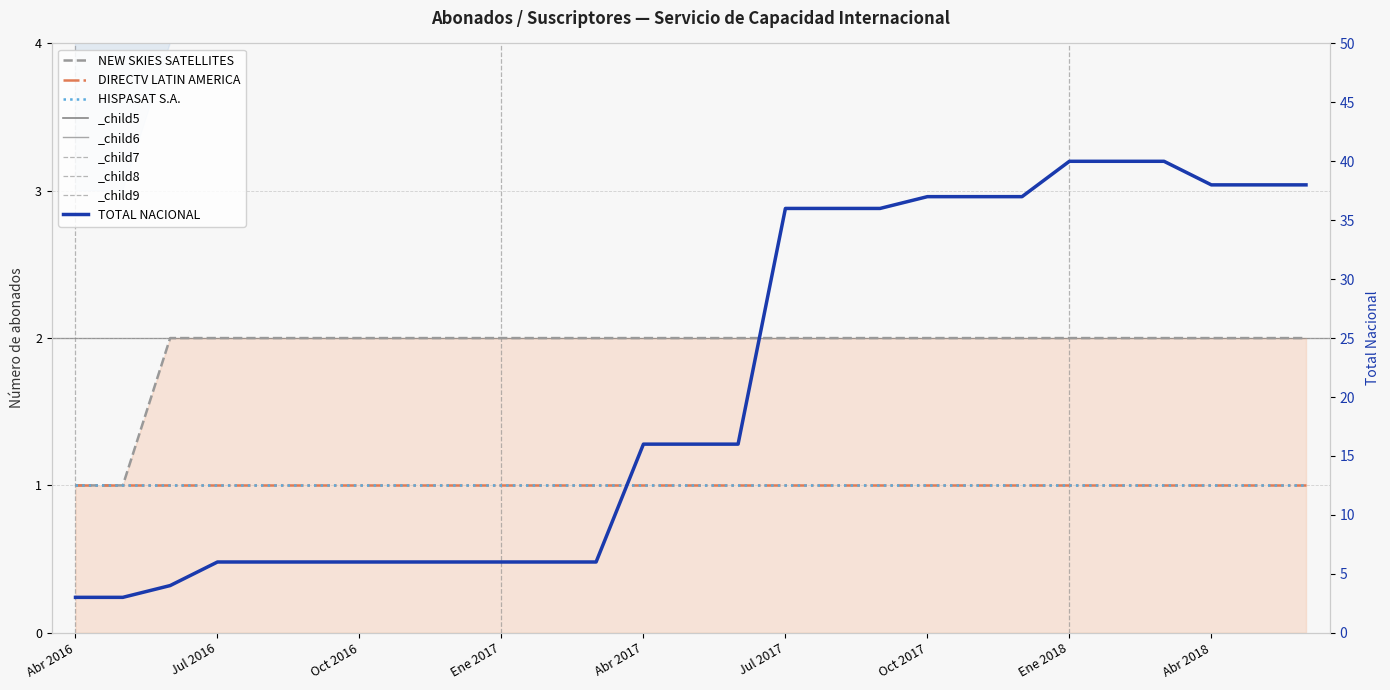

What is the label of the 5th point from the left?

Abr 2017